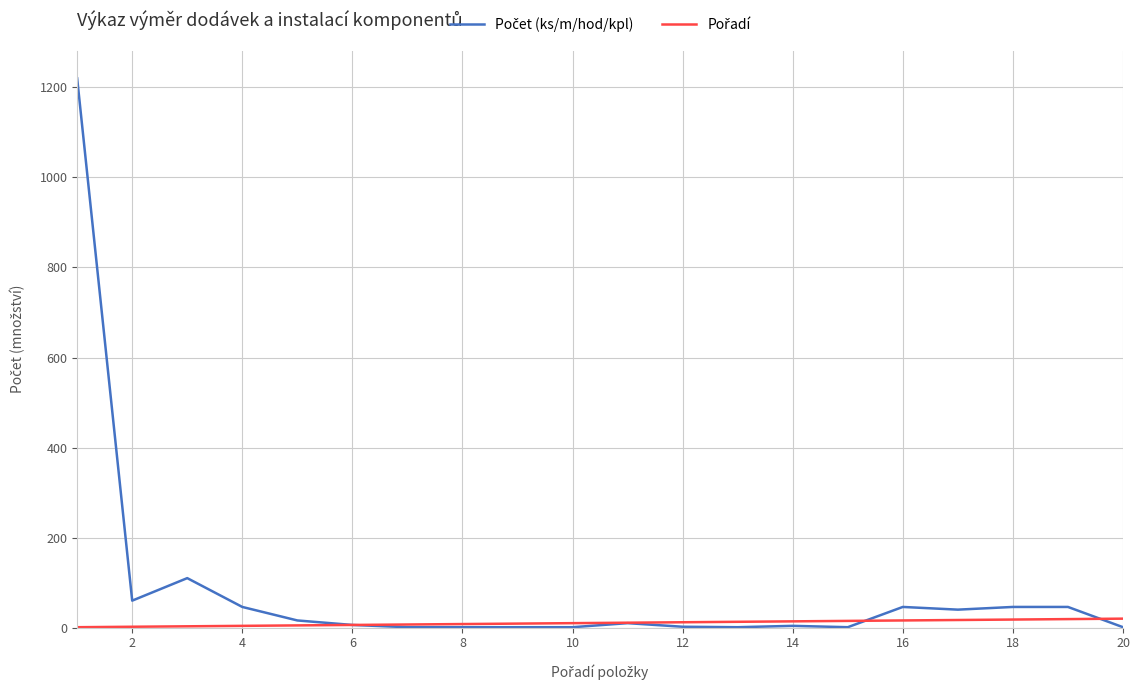

Does the chart display data point markers on the line(s)?

No